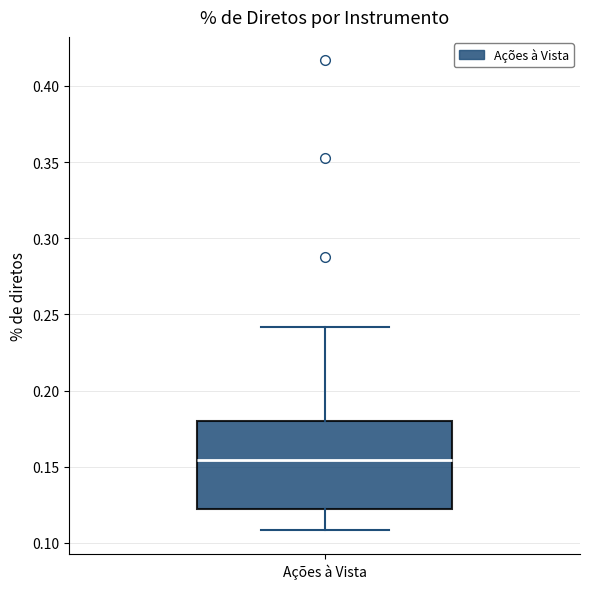

Read this box plot against the y-axis: the position of the median line, the range covered by the box, and the ends of both whiskers. The values are not printed on the chart, so give them approximately, as read against the axis.

median 0.155, box 0.120 to 0.180, whiskers 0.110 to 0.240